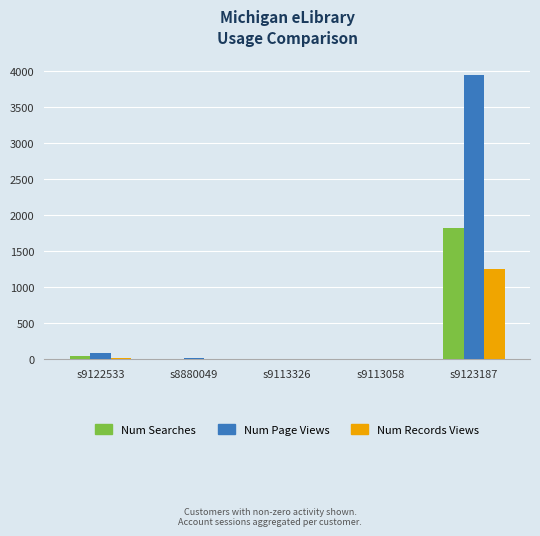

The value of Num Searches at s9123187 is 1832. True or false?

True